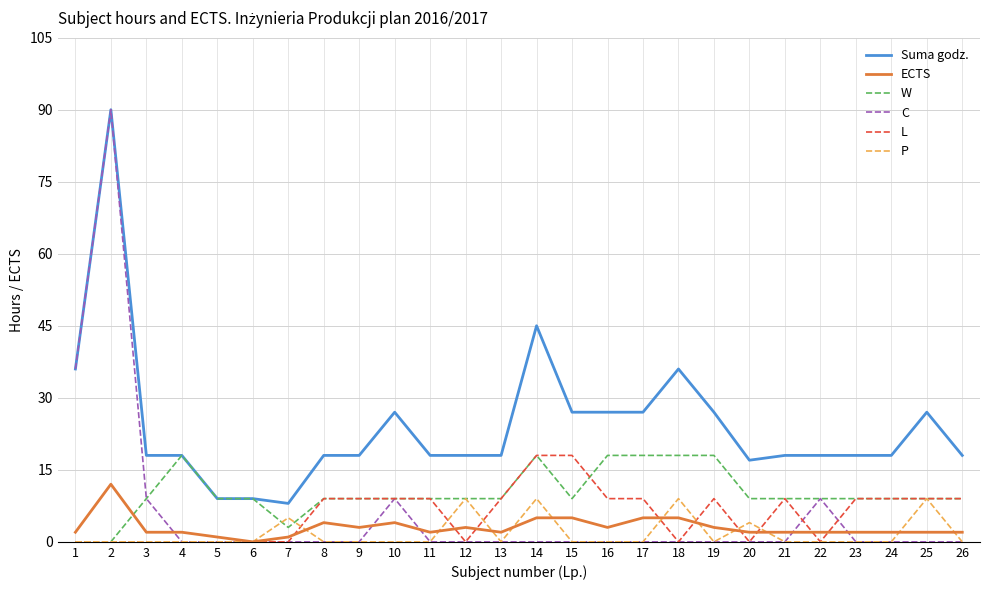

Is the value of Suma godz. at 6 greater than the value of W at 7?

Yes